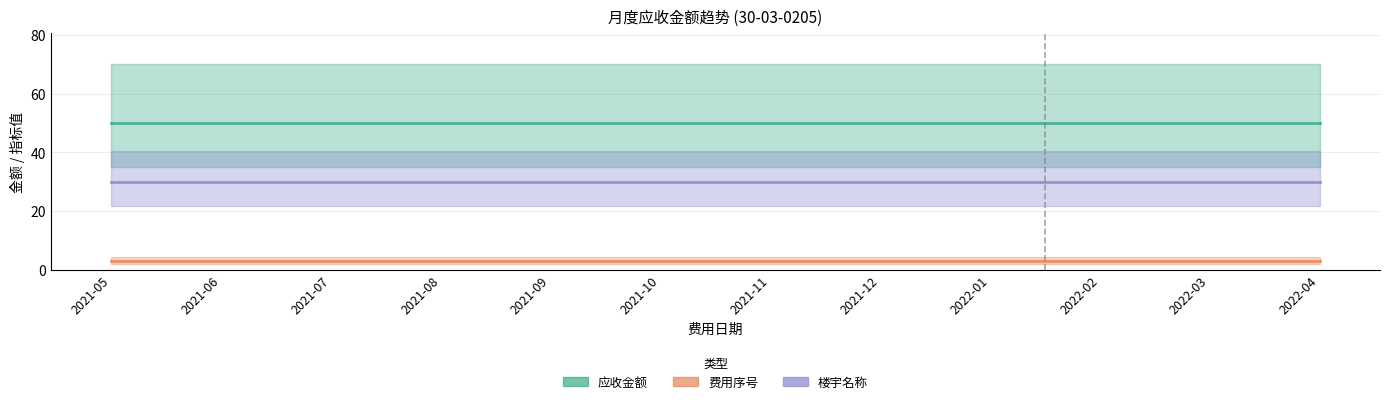

Rank the series by their average value, from lowest to highest.

费用序号, 楼宇名称, 应收金额